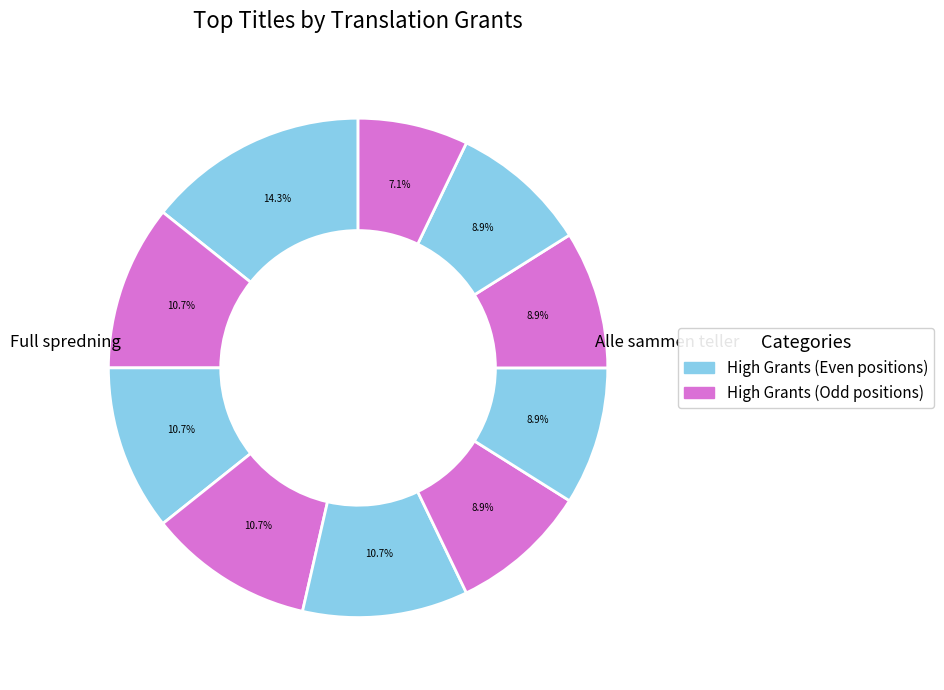

Count the number of slices in the pie.

10